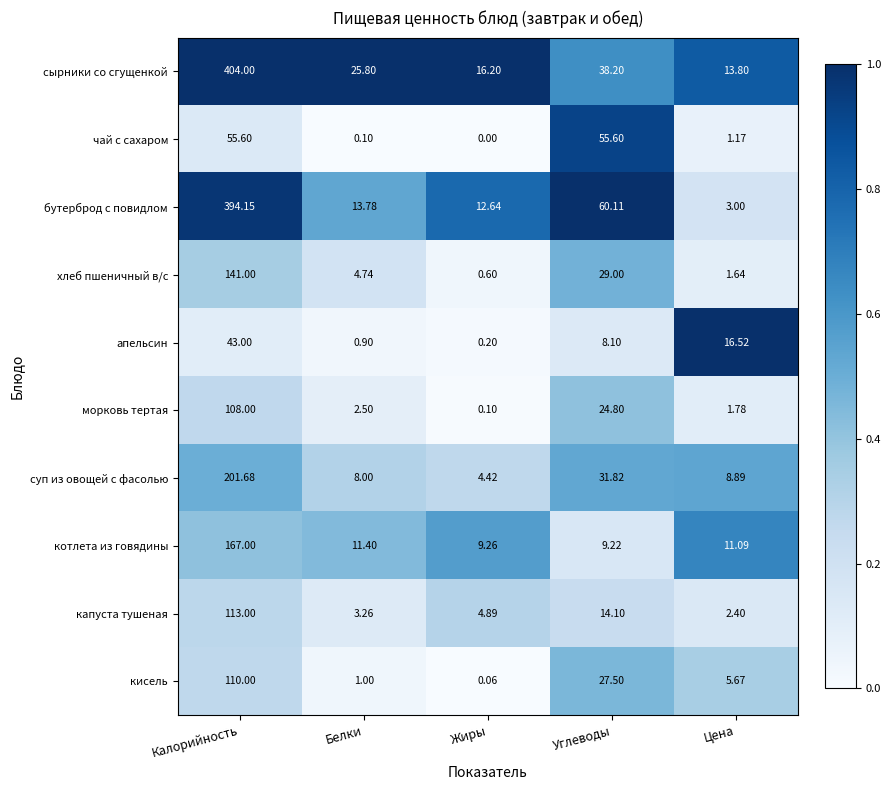

Which series has the largest total across all categories?

сырники со сгущенкой